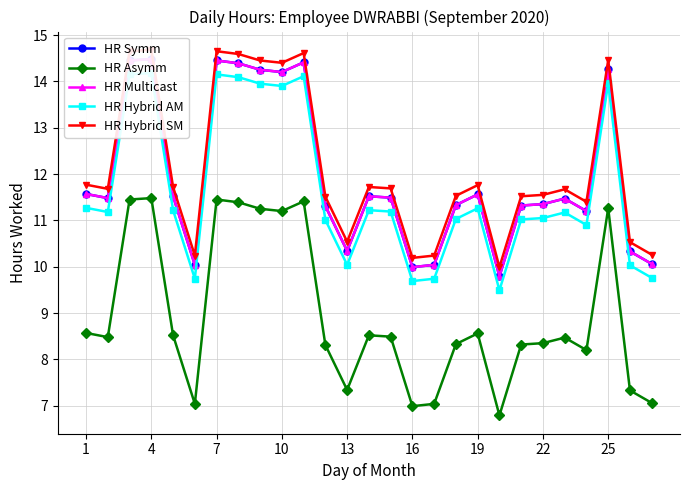

How many interior local valleys does the HR Asymm series have?

7